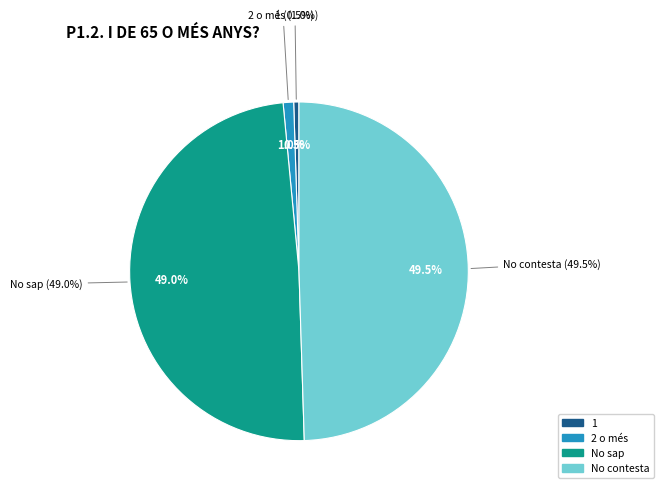

How much of the chart is everything except 1?

99.5%